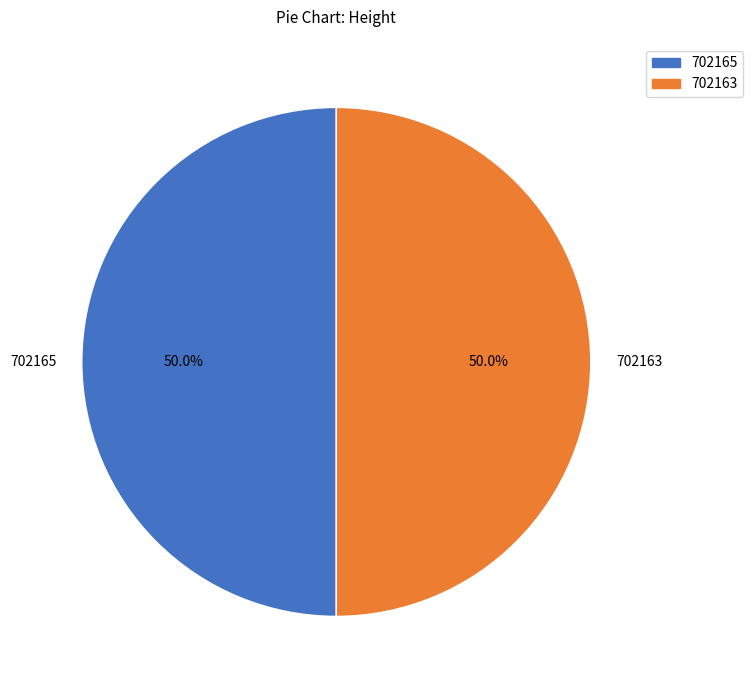

What is the total percentage of 702163 and 702165?

100.0%